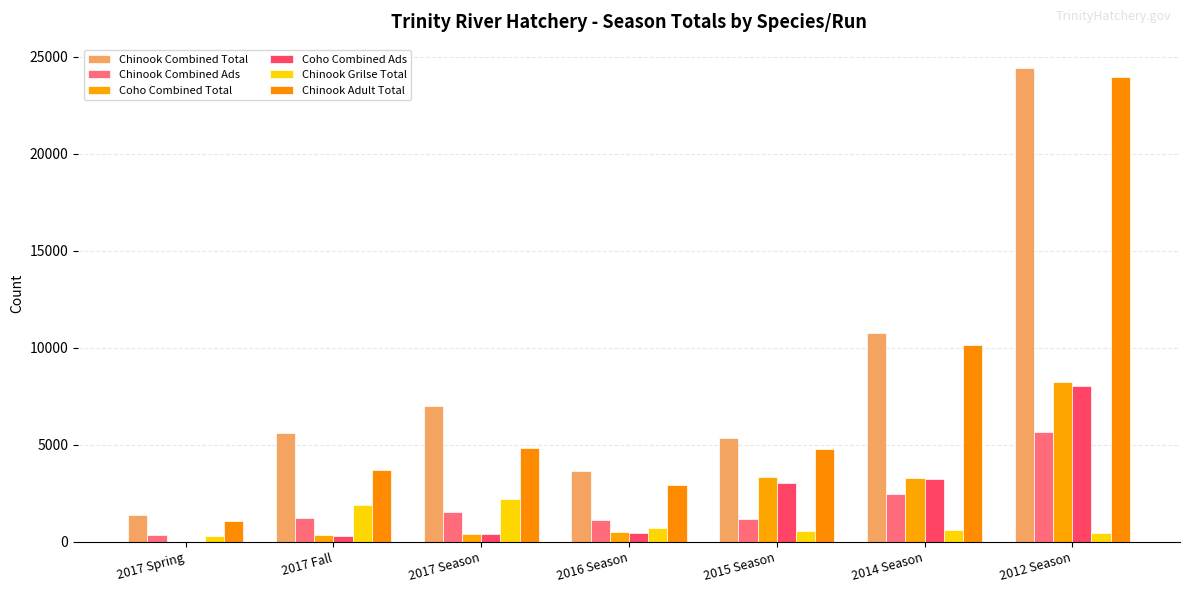

Are the bars grouped side by side (vs. stacked)?

Yes